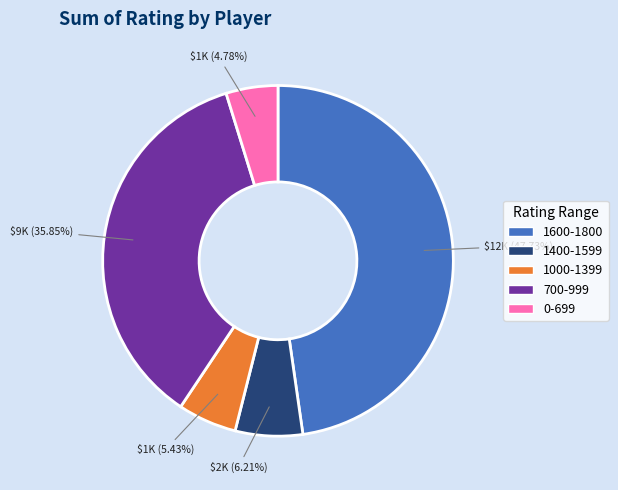

Between 1400-1599 and 1600-1800, which is larger?

1600-1800